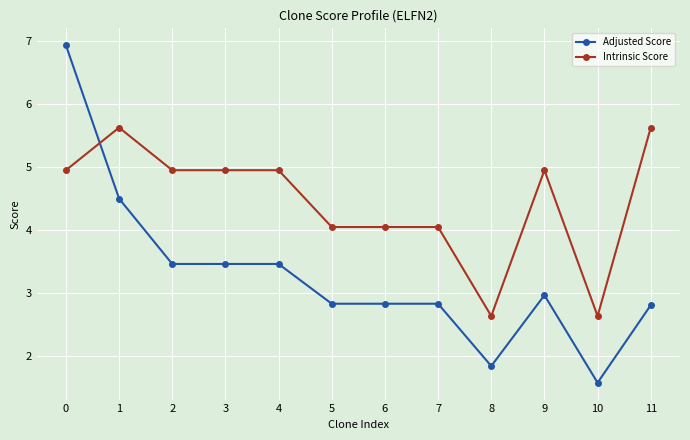

The Intrinsic Score series shows 5.0 at 2. True or false?

True